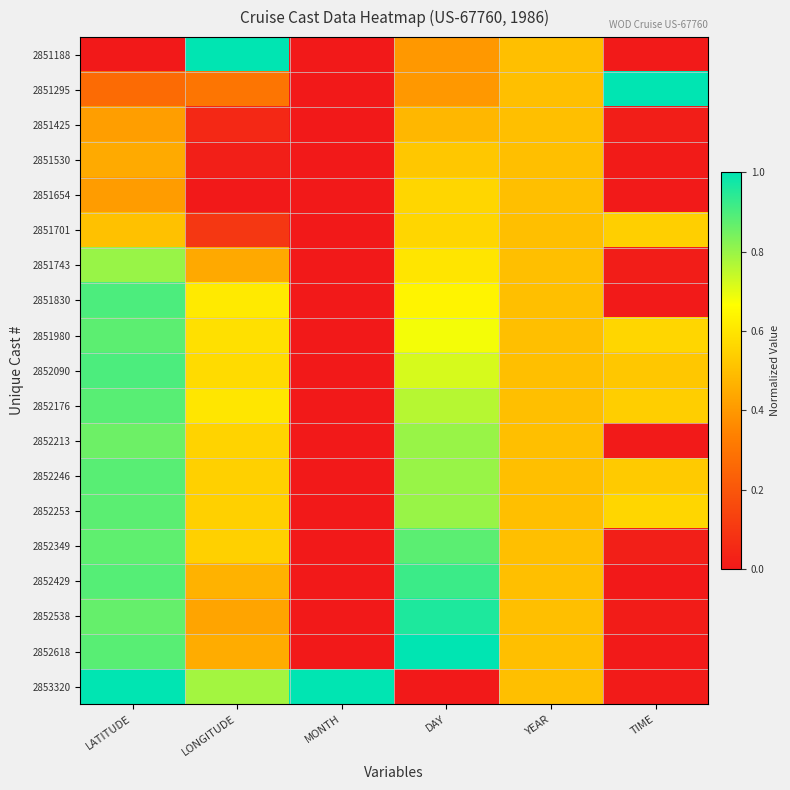

Which series has the widest spread of values?

2851188